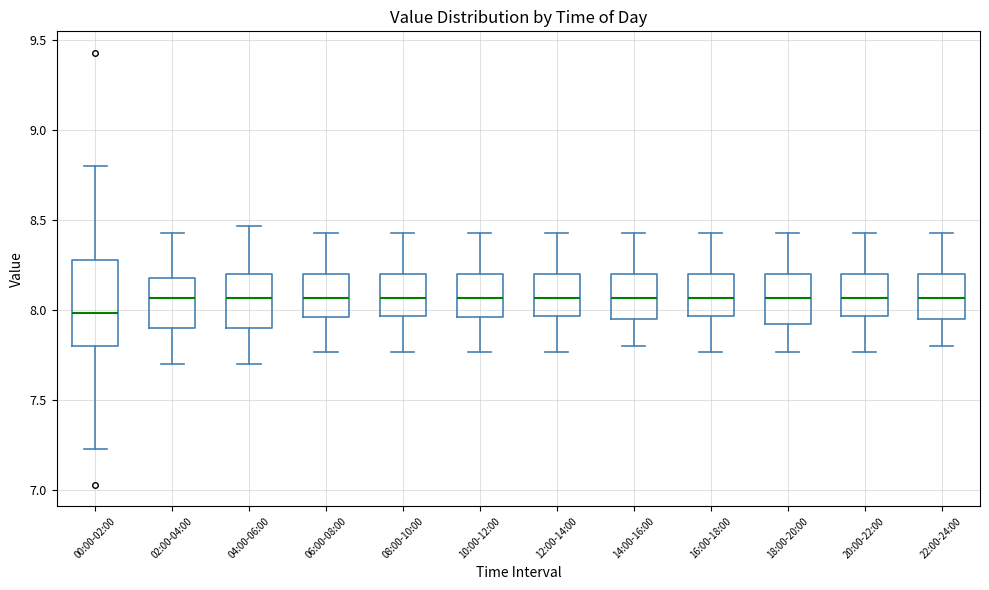

Comparing the boxes themselves (not the whiskers), which one is the tallest?

00:00-02:00